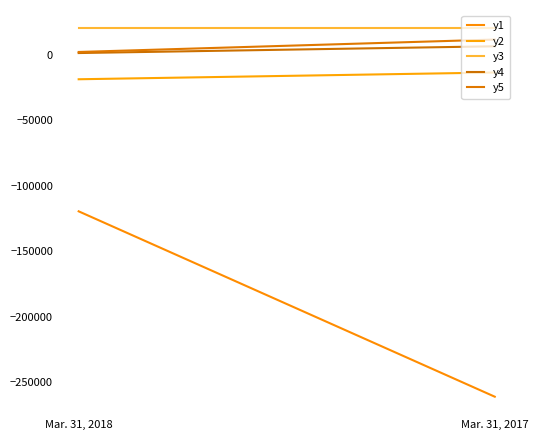

True or false: y5 has a value of 711 at Mar. 31, 2018.

False